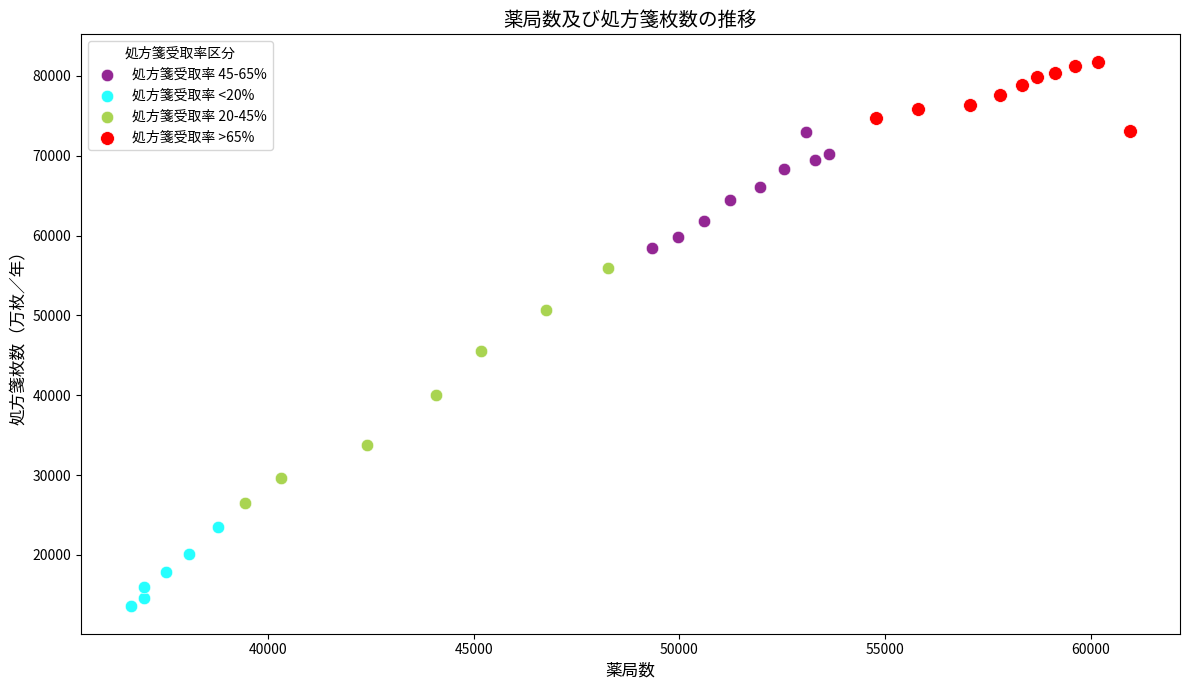

Which series reaches the maximum Y coordinate?

処方箋受取率 >65%